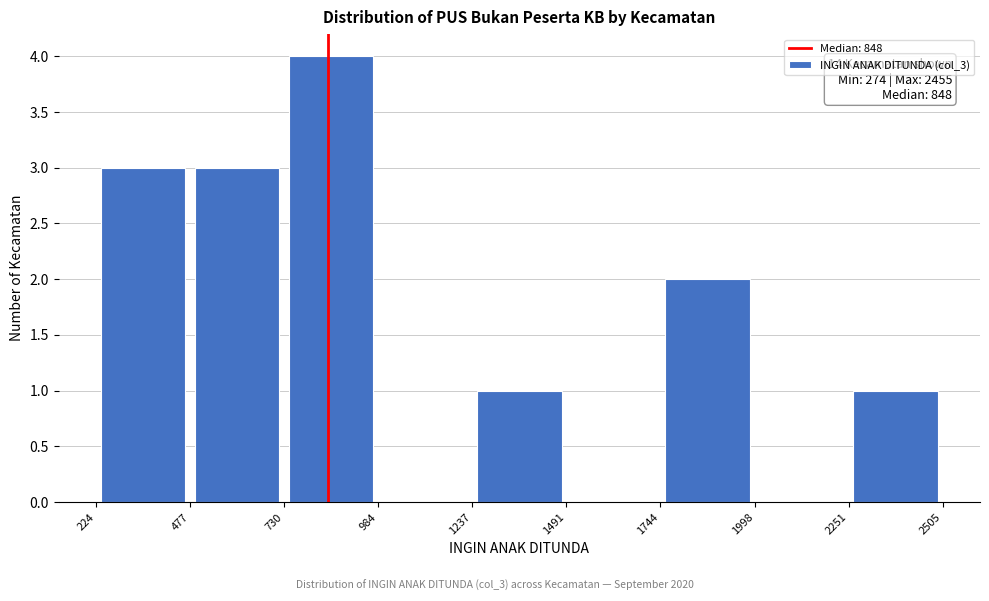

Over which range of the x-axis is the bar tallest?

730 to 984